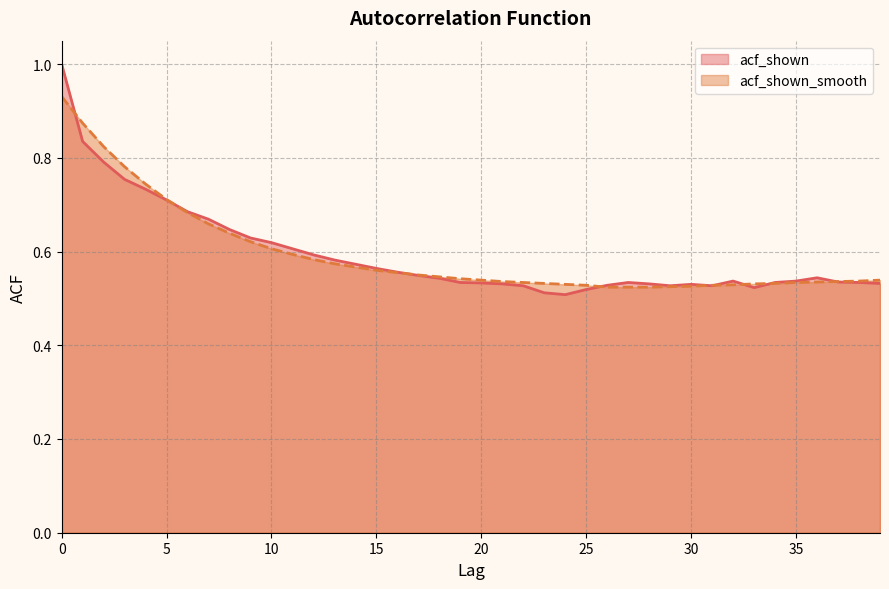

After their last crossing, which series has the higher values: acf_shown_smooth or acf_shown?

acf_shown_smooth